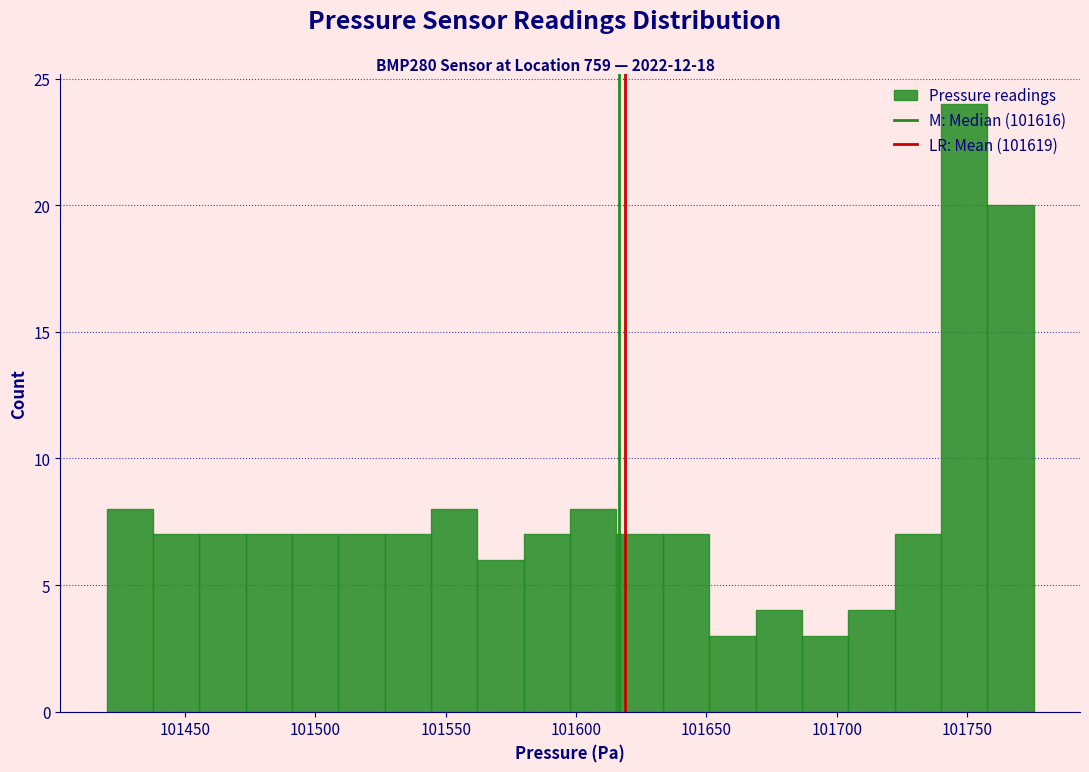

Around what value on the x-axis is the tallest bar? Give the approximate position of its centre, as read against the axis.

101750